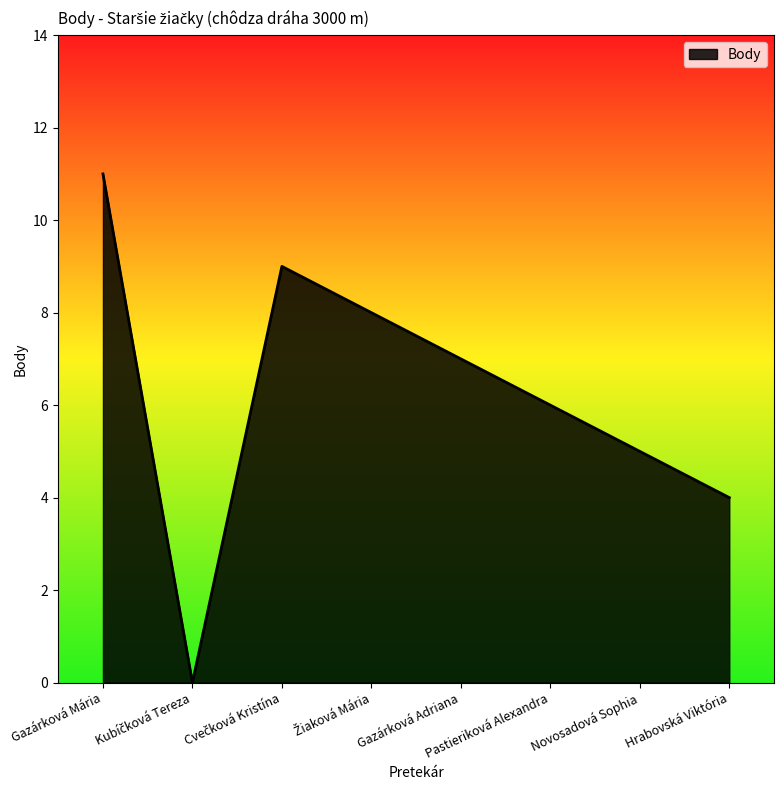

How many interior local peaks (higher than both neighbors) does the data have?

1